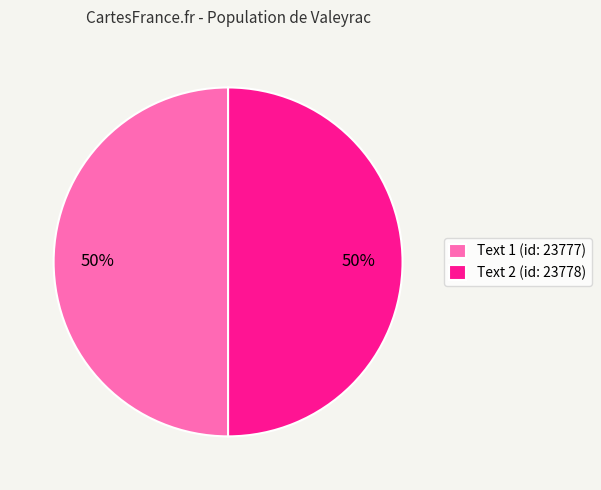

Is it true that Text 2 (id: 23778) is 50% of the pie?

True